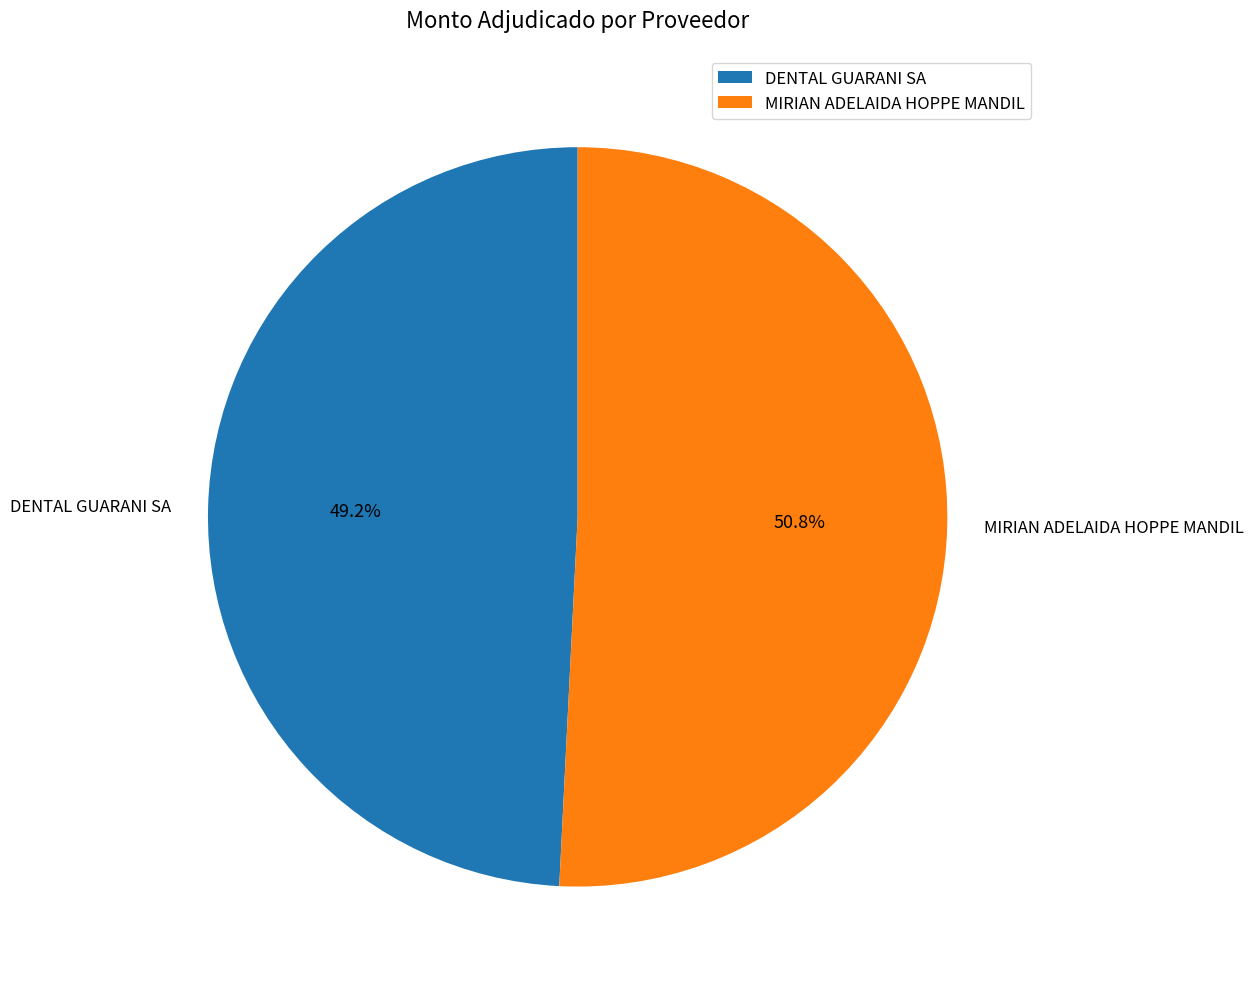

Does any single category account for the majority?

Yes